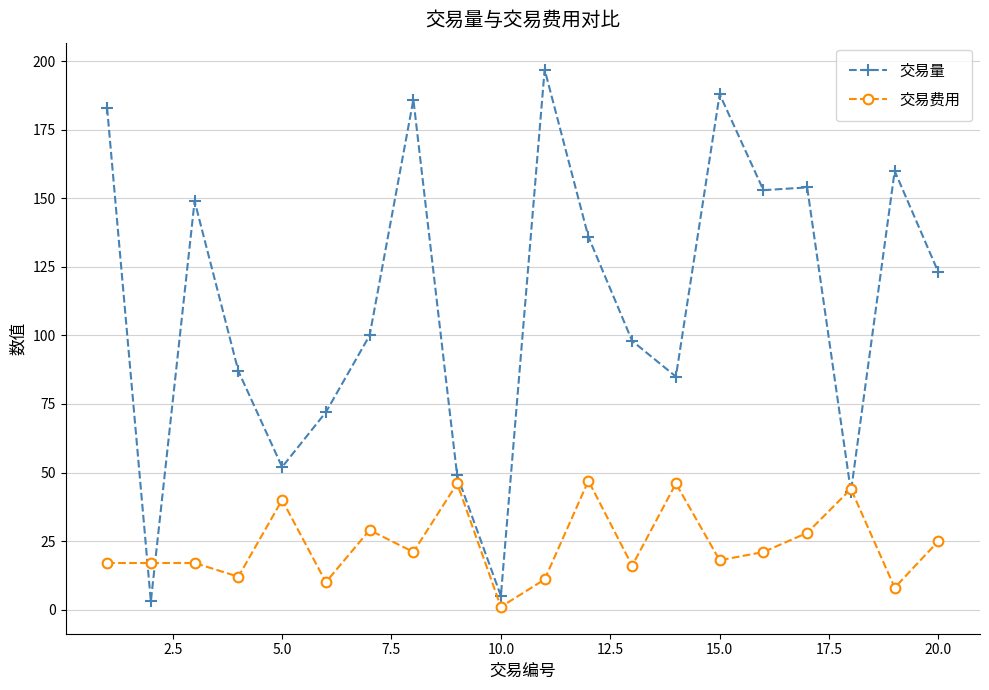

Reading left to right, extract all data points from this chart.

交易量: 183	3	149	87	52	72	100	186	49	5	197	136	98	85	188	153	154	43	160	123
交易费用: 17	17	17	12	40	10	29	21	46	1	11	47	16	46	18	21	28	44	8	25